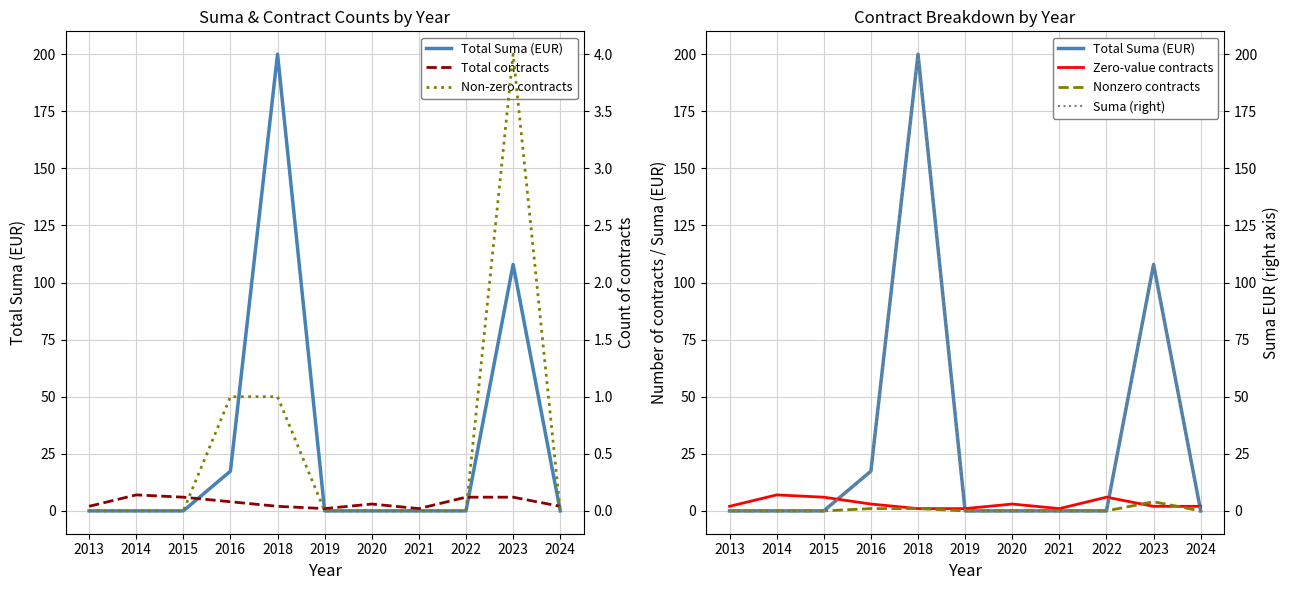

What is the spread (max minus min) of values at 2023?

105.9